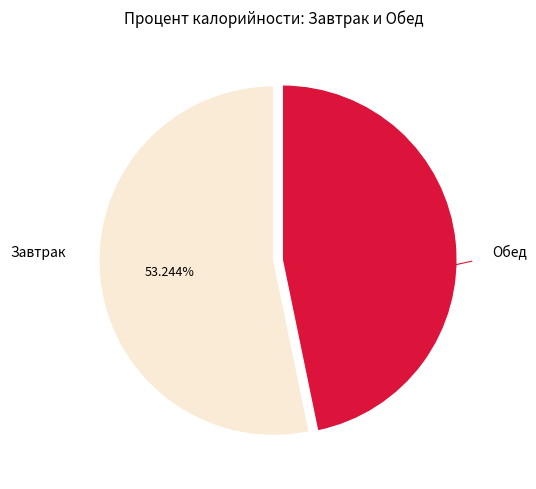

Approximately how many times larger is the value at Завтрак compared to Обед?

1.1